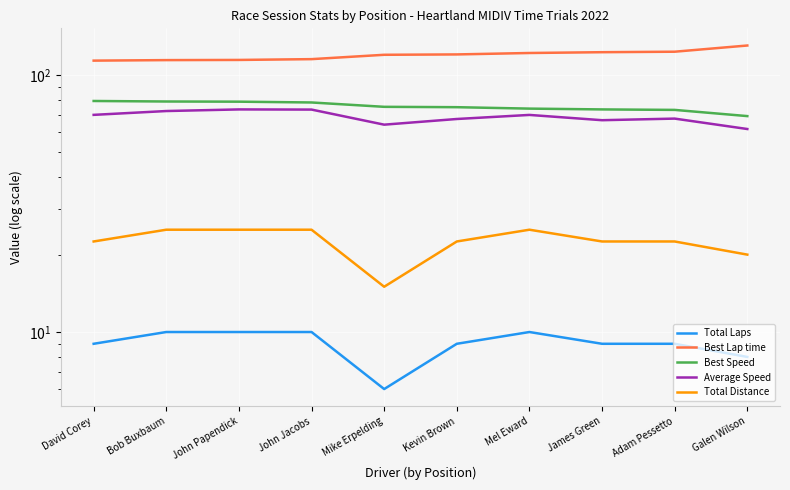

What is the total value across all series at Mel Eward?

300.5